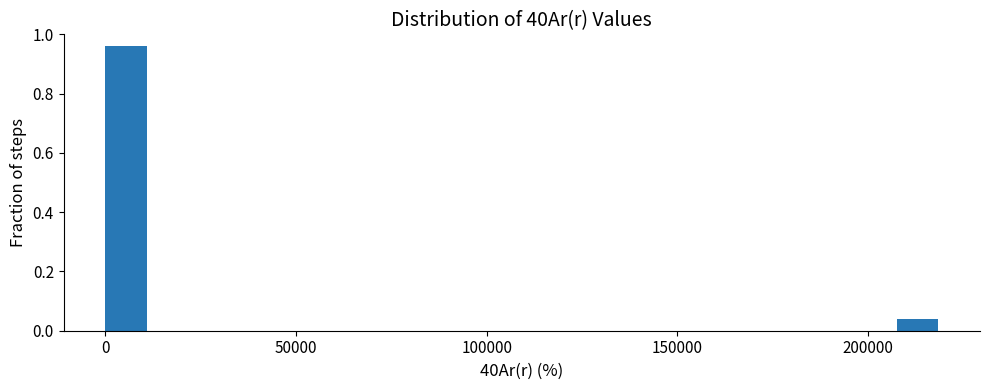

Read against the x-axis, roughly where is the centre of the tallest bar?

5000